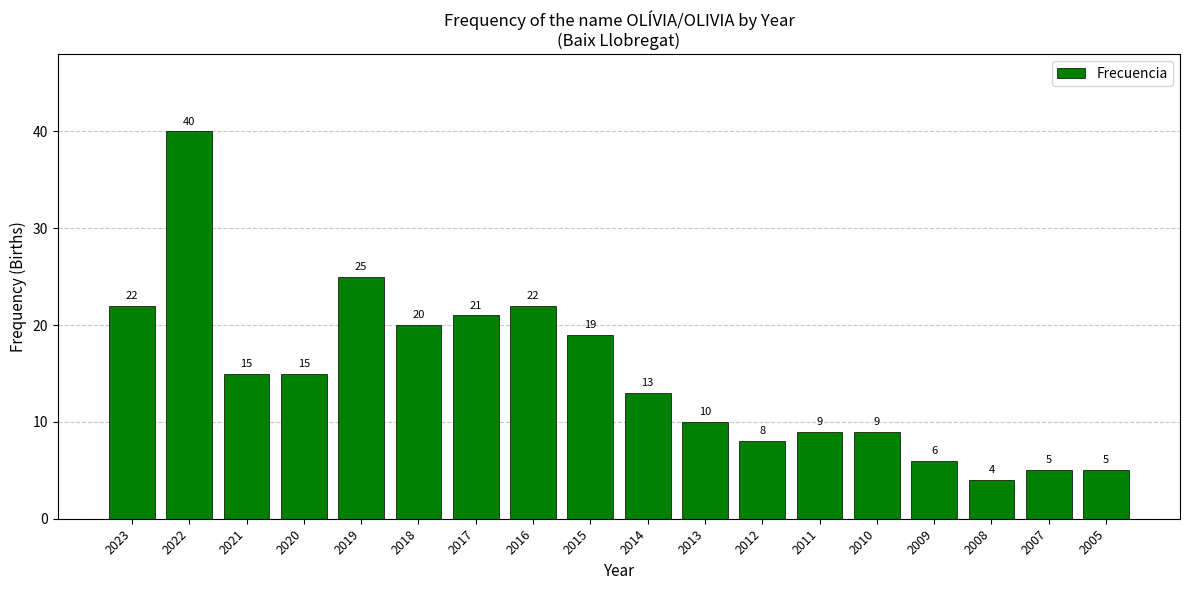

Which category has the highest value across all series?

2022